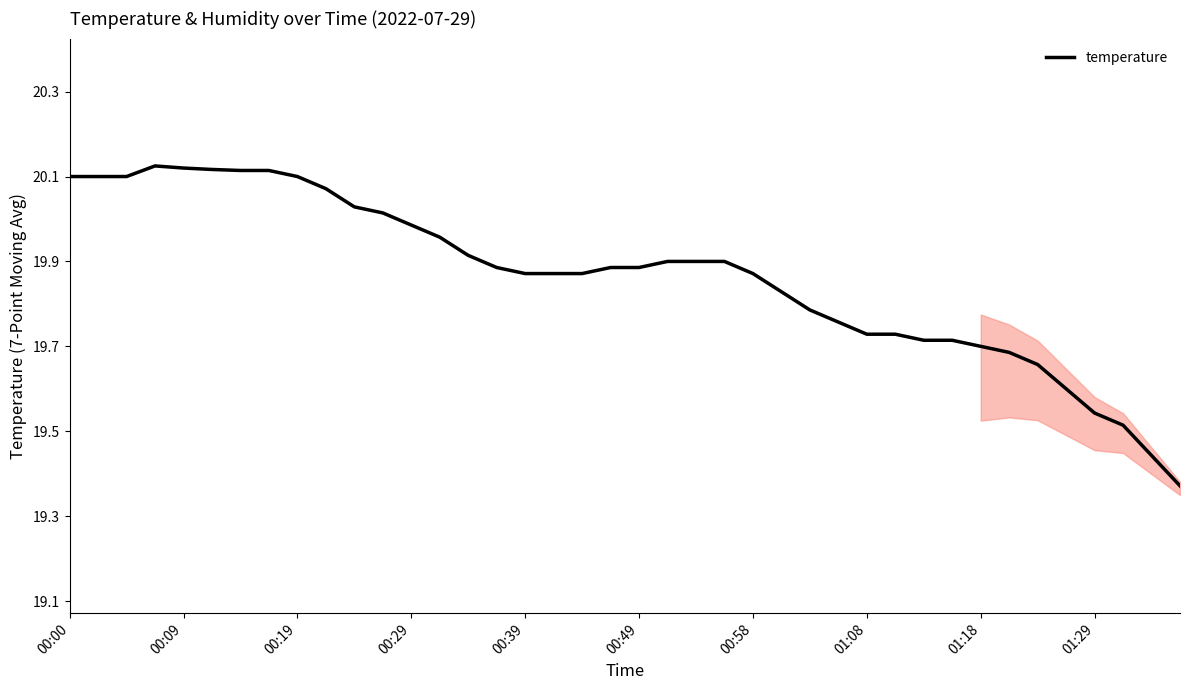

What is the difference between the maximum and minimum values?

0.8